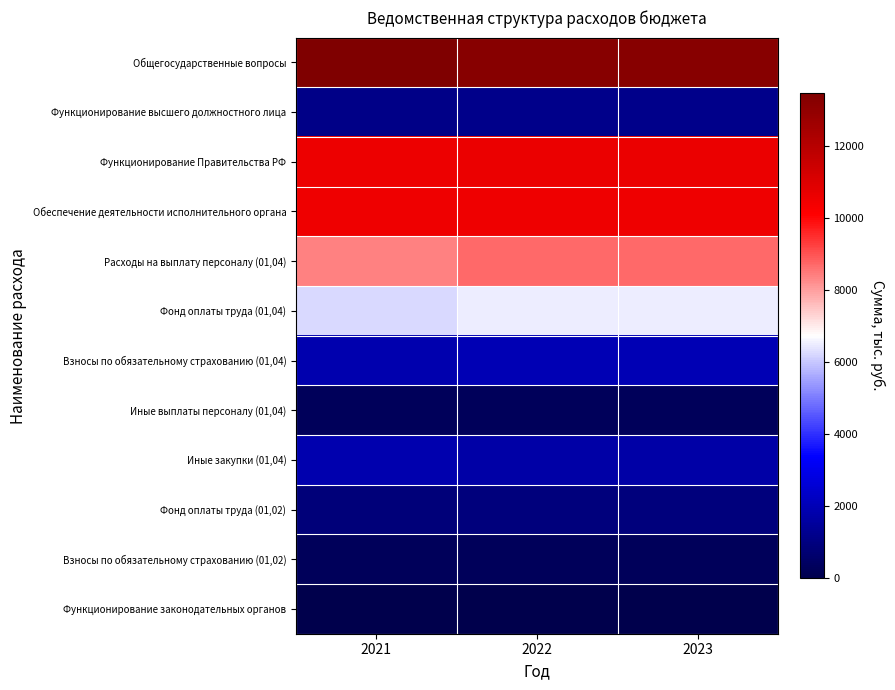

What is the maximum value shown in the chart?

13488.6